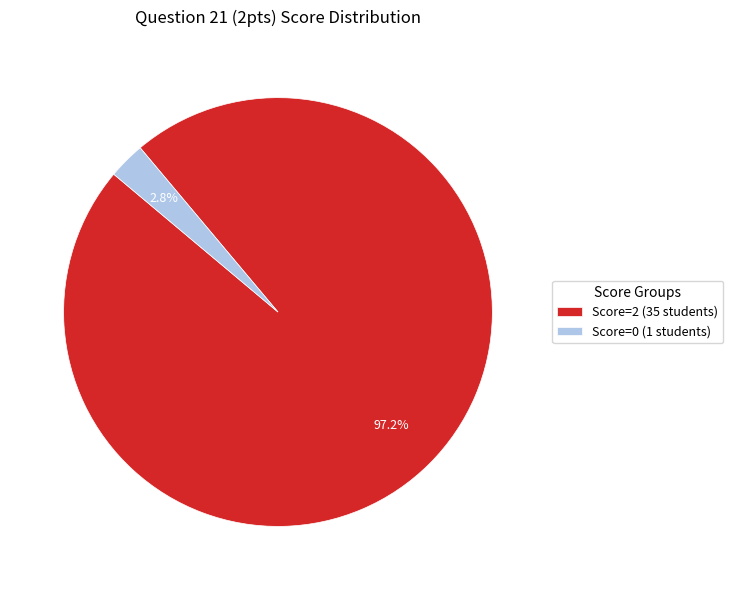

Rank the categories by value from lowest to highest.

Score=0 (1 students), Score=2 (35 students)